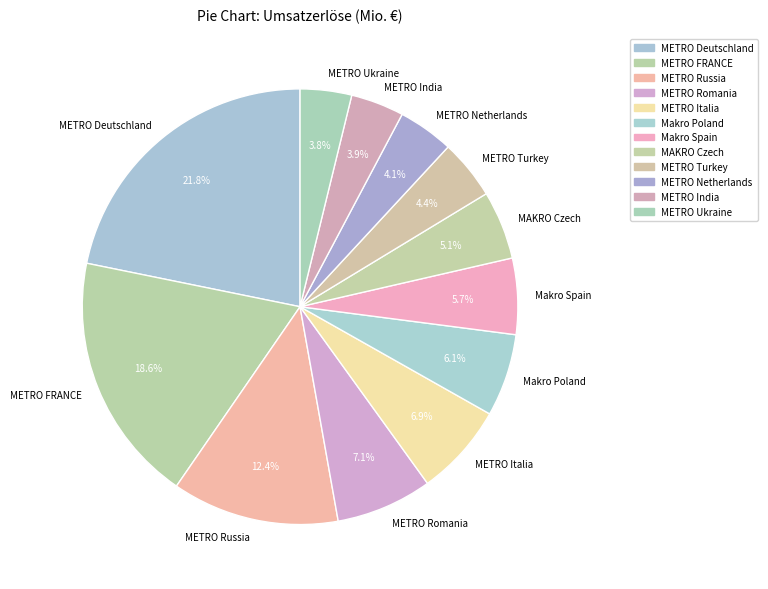

Is there any slice that represents more than half of the pie?

No